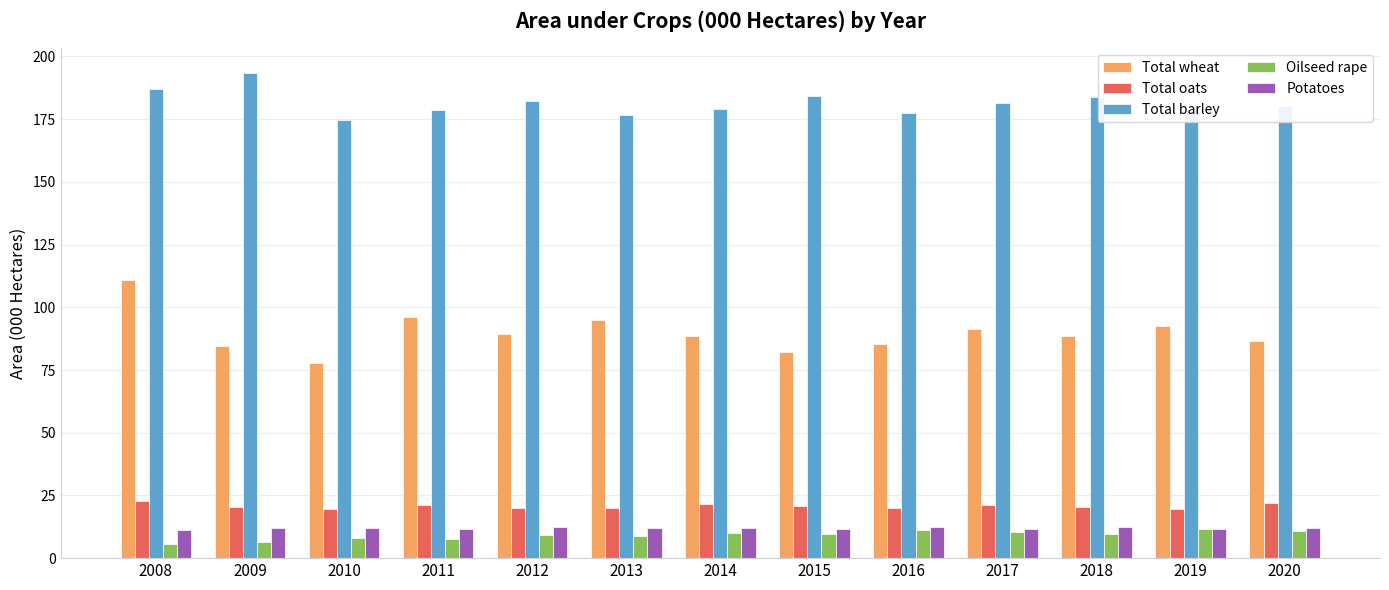

What is the maximum value for Total oats?

22.9